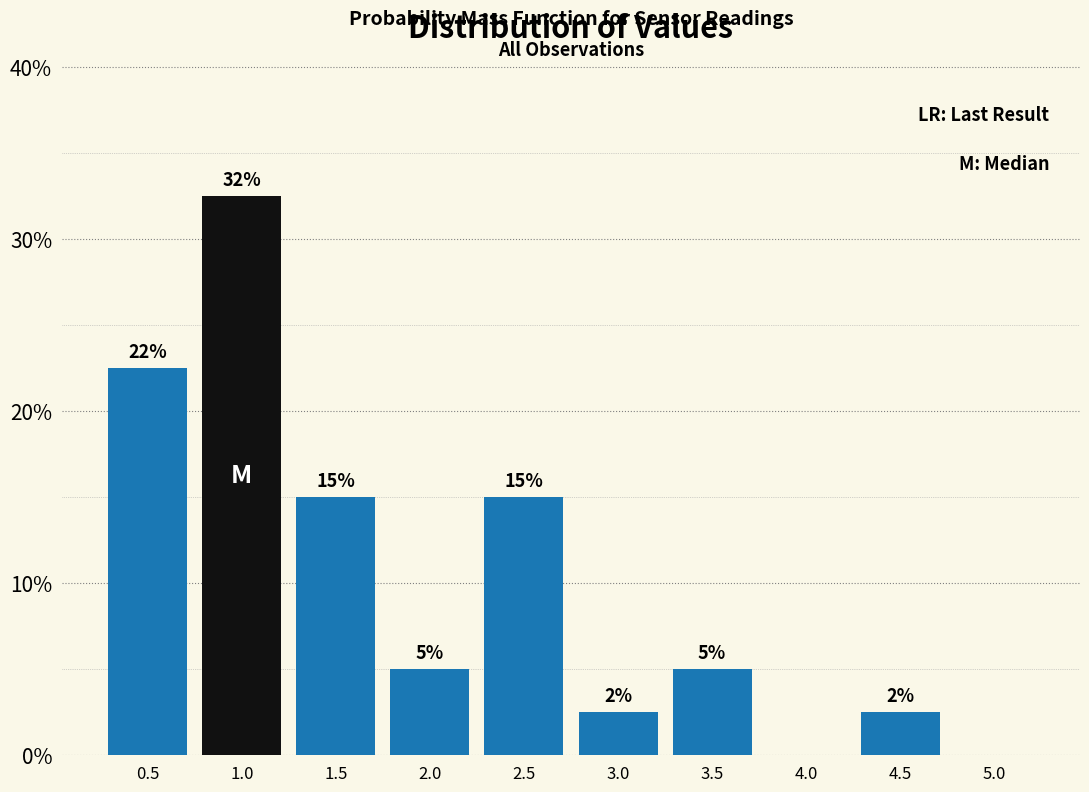

Which range on the x-axis has the tallest bar?

0.75 to 1.25